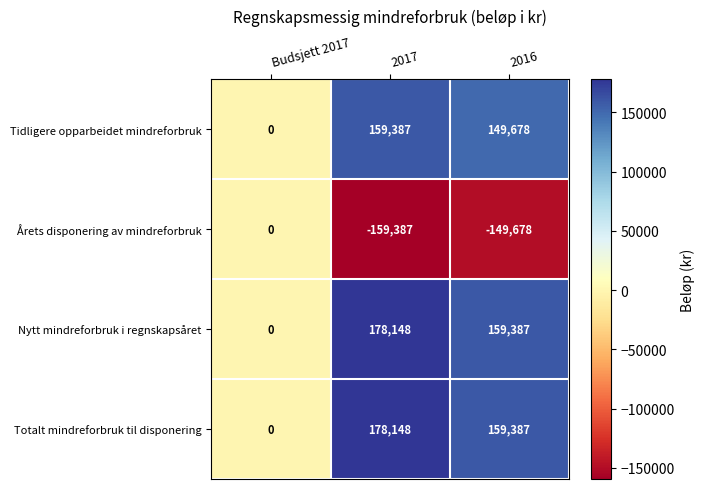

Reading left to right, transcribe all the data shown in this chart.

Tidligere opparbeidet mindreforbruk: Budsjett 2017=0	2017=159387	2016=149678
Årets disponering av mindreforbruk: Budsjett 2017=0	2017=-159387	2016=-149678
Nytt mindreforbruk i regnskapsåret: Budsjett 2017=0	2017=178148	2016=159387
Totalt mindreforbruk til disponering: Budsjett 2017=0	2017=178148	2016=159387